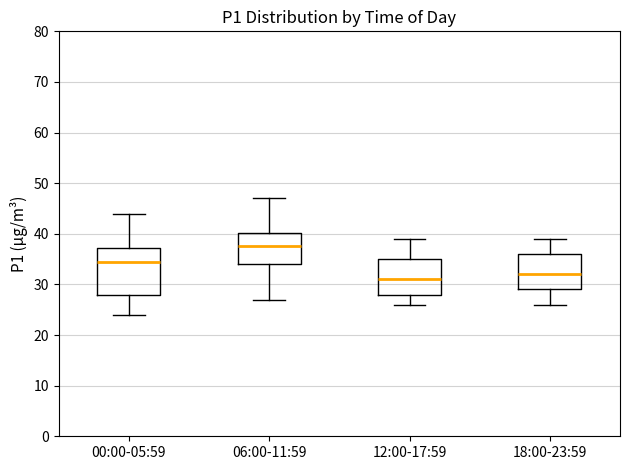

Which box is the tallest, from its lower edge to its upper edge?

00:00-05:59